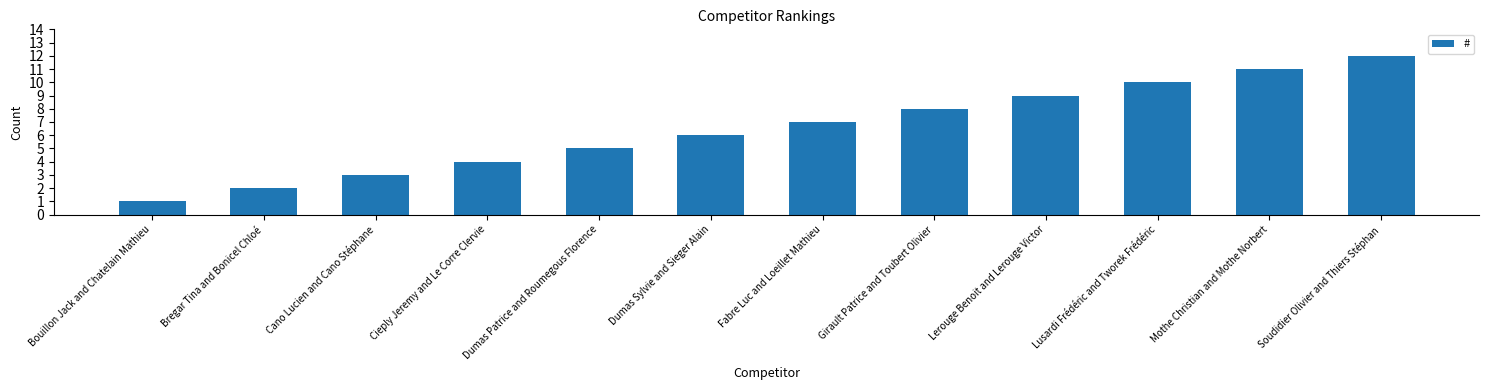

Where is the data nearest to the value 6?

Dumas Sylvie and Sieger Alain